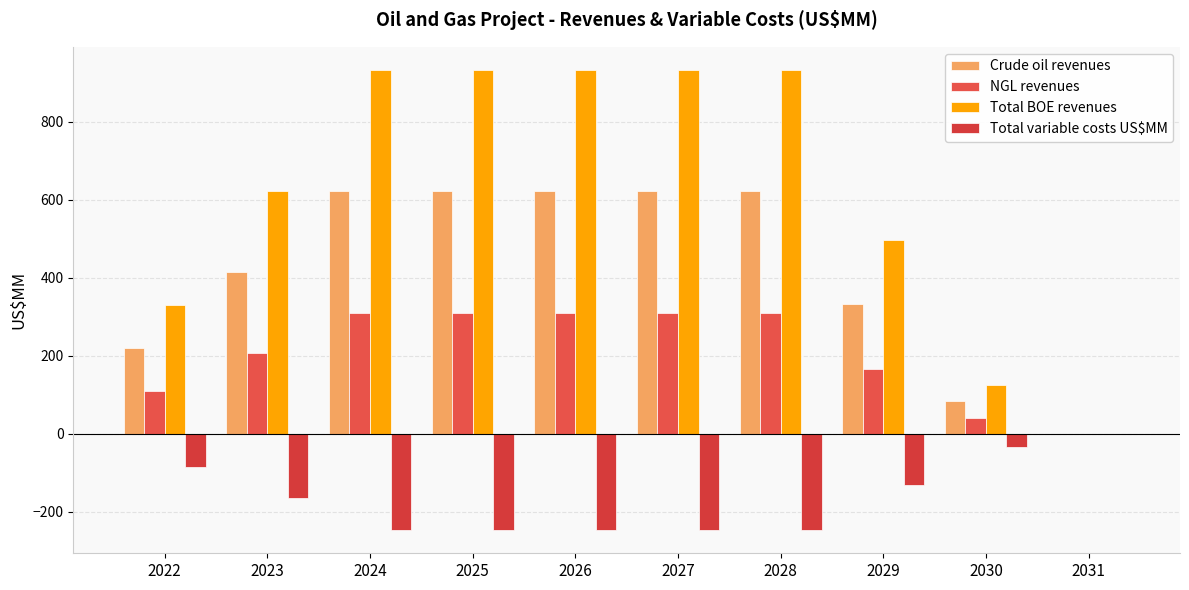

What is the sum of the NGL revenues values at 2024 and 2029?

477.2